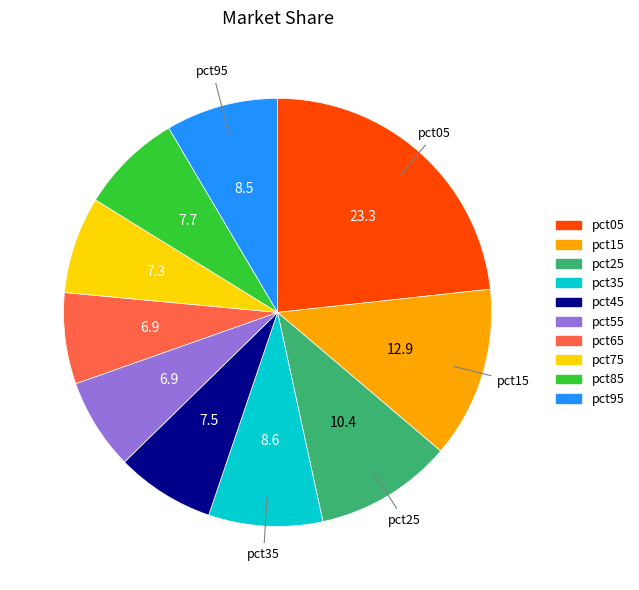

Which category has the biggest portion of the pie?

pct05